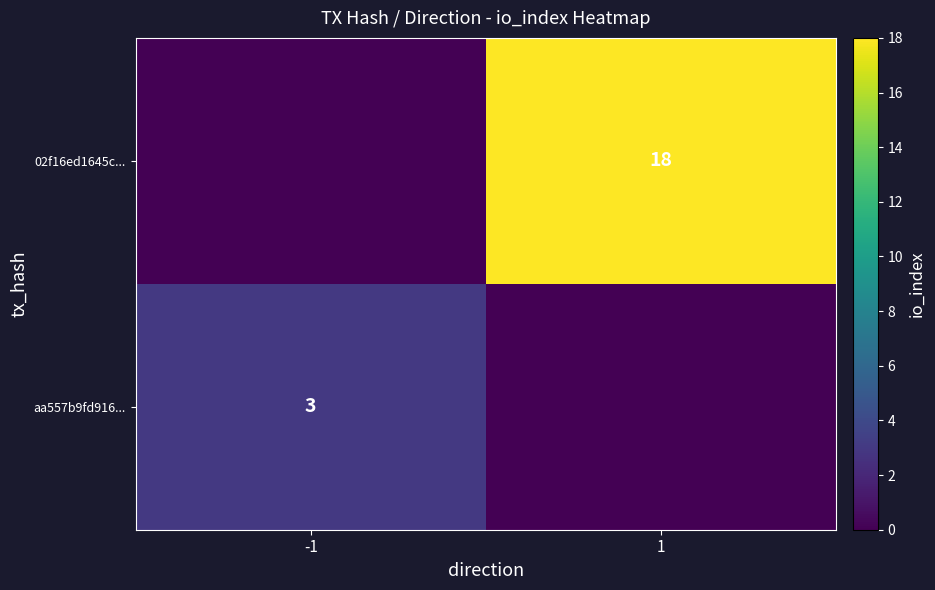

What is the difference between the highest and lowest values at -1?

3